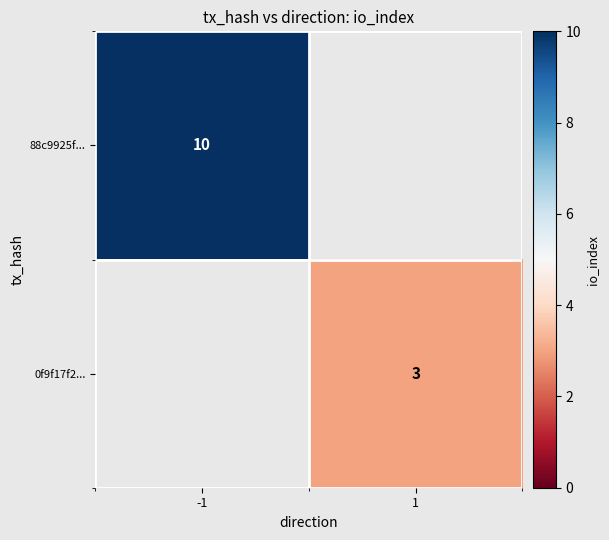

The value of 88c9925f... at -1 is 10. True or false?

True